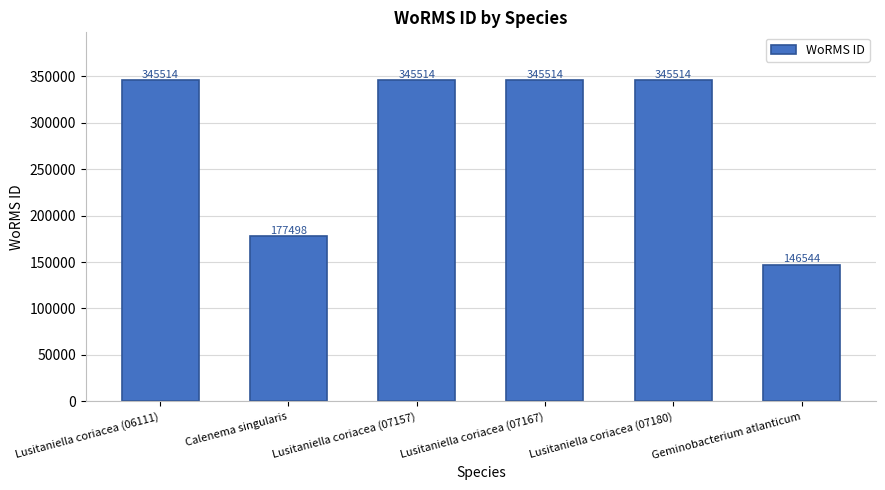

What is the minimum value shown in the chart?

146544